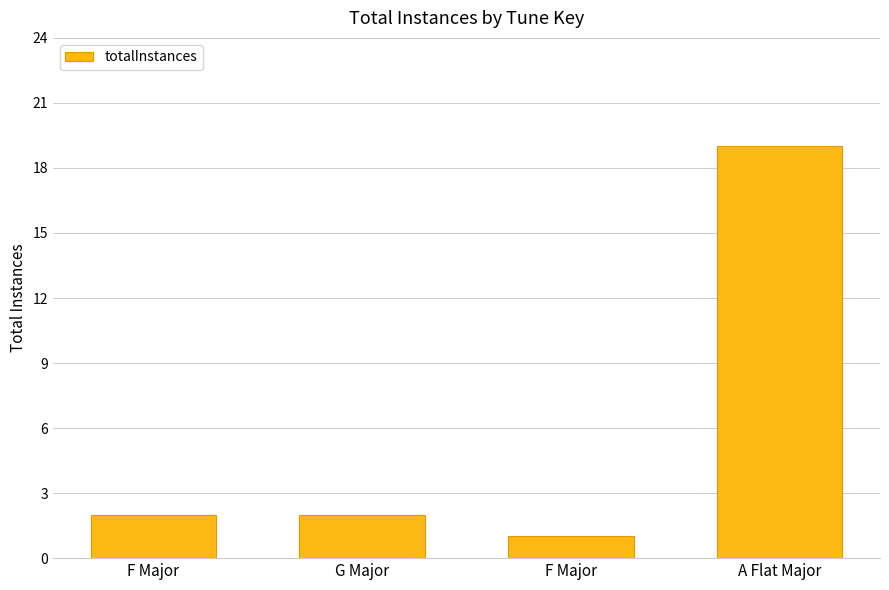

Which label corresponds to the smallest value in the chart?

F Major